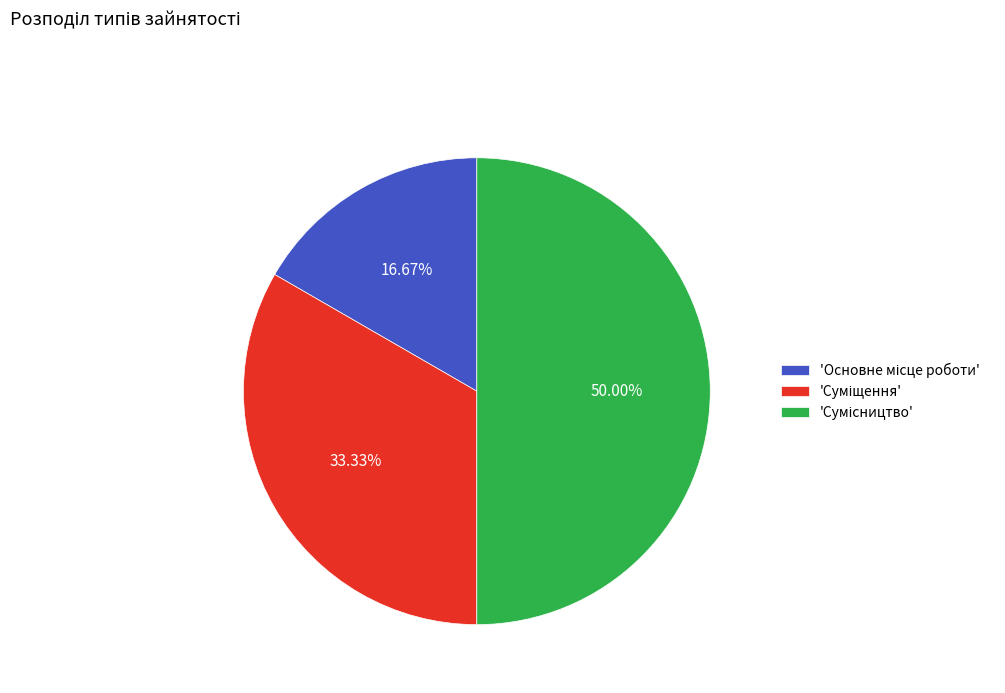

Rank the categories by value from highest to lowest.

Сумісництво, Суміщення, Основне місце роботи